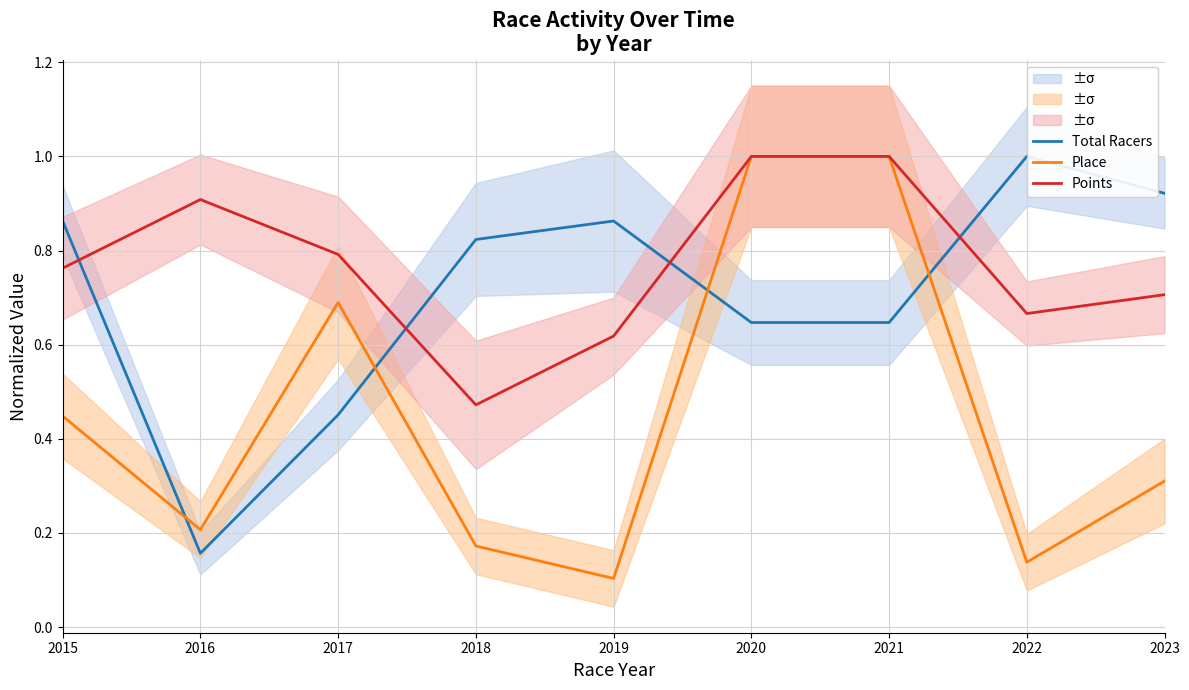

What is the difference between the Place values at 2023 and 2016?

0.1